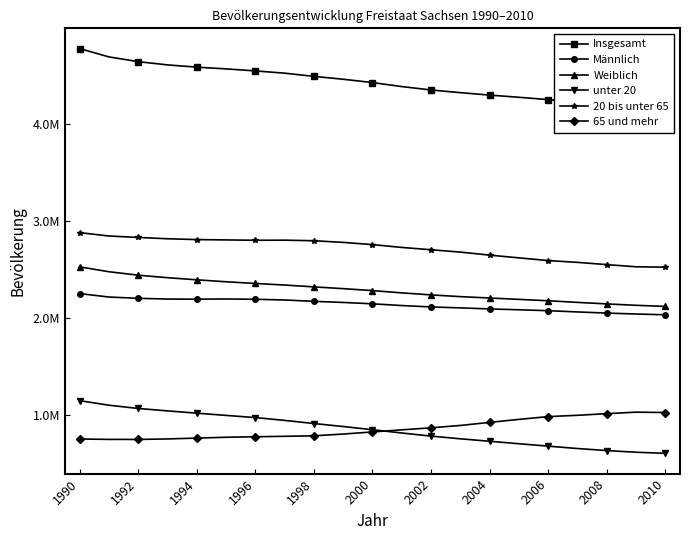

The unter 20 series shows 652871 at 17. True or false?

True